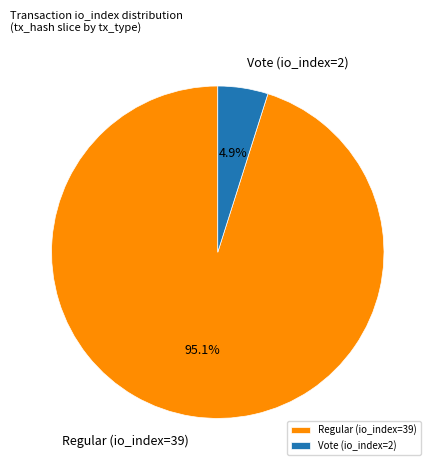

Is Regular (io_index=39) the majority of the pie?

Yes